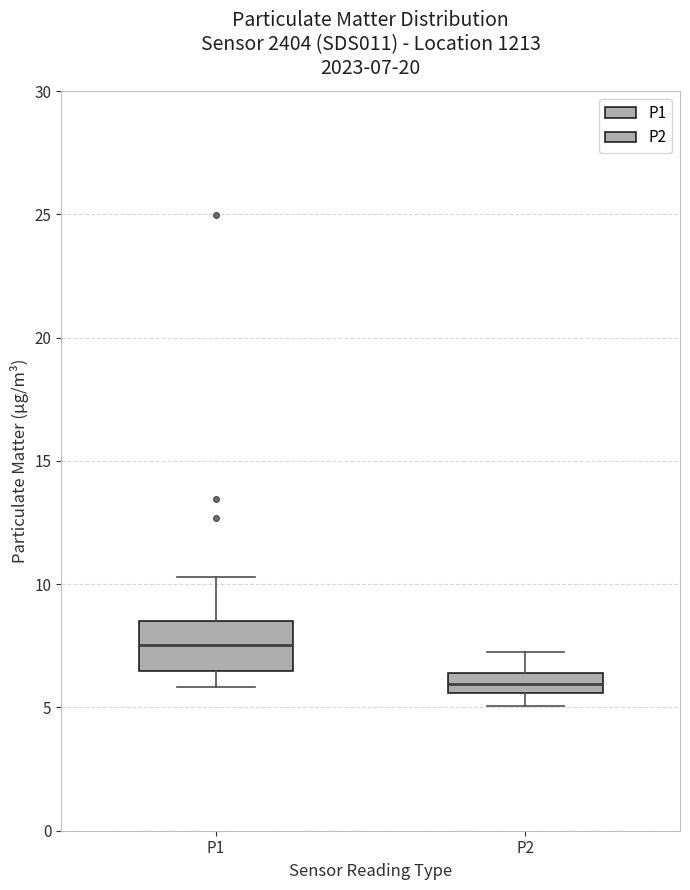

Which box is the tallest, from its lower edge to its upper edge?

P1